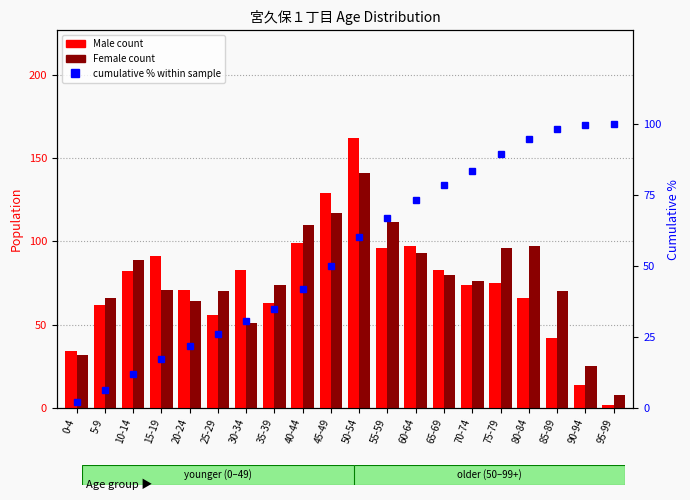

What is the sum of the Female values at 0-4 and 85-89?

102.0